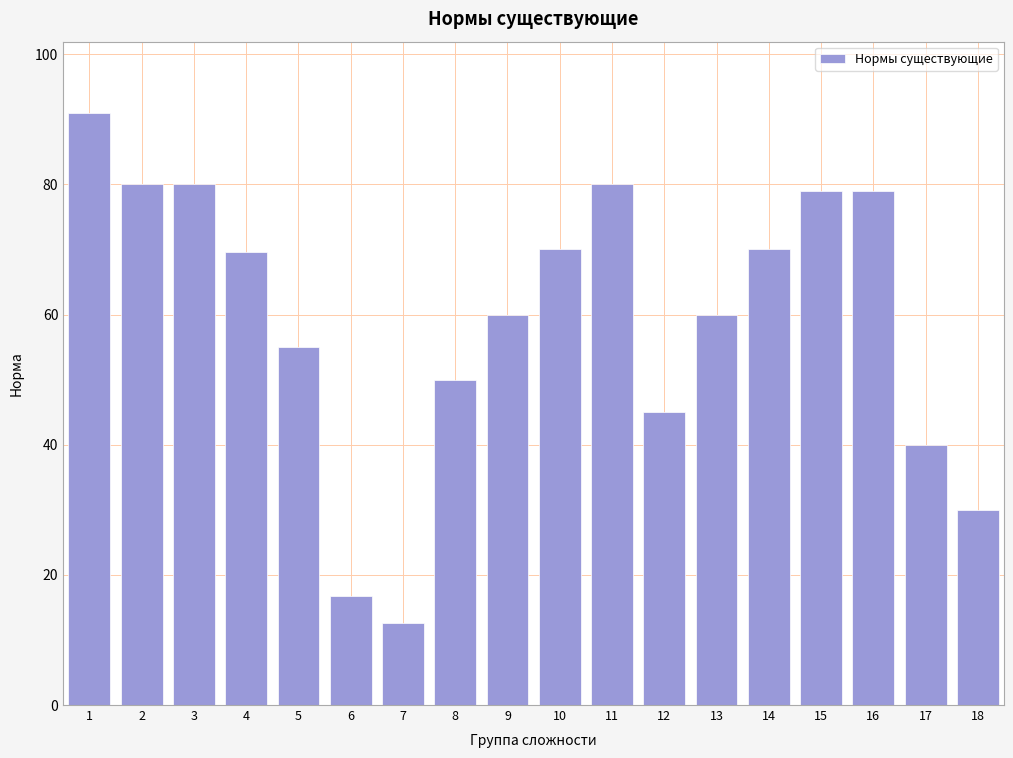

True or false: the data shows 28.8 at 15.

False